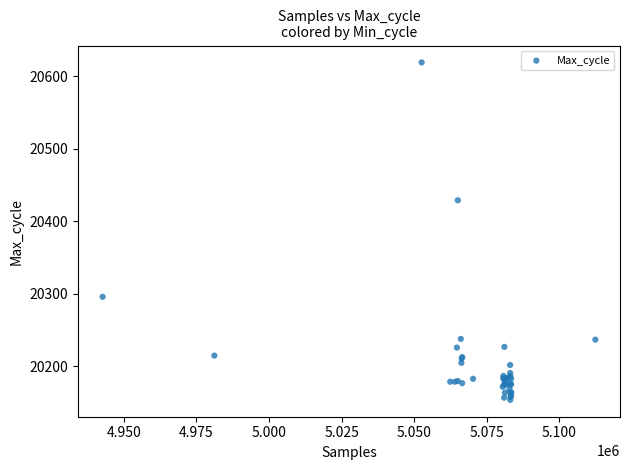

What Y value in the scatter plot is closest to 20386?

20429